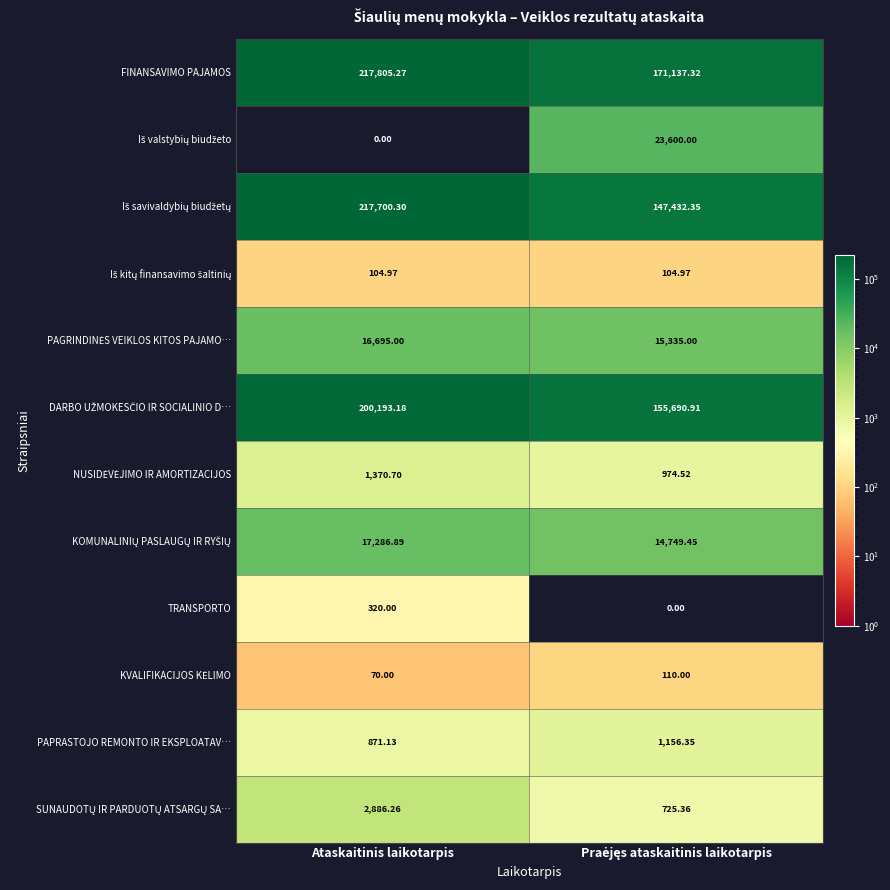

At which category is the sum across all series the highest?

Ataskaitinis laikotarpis